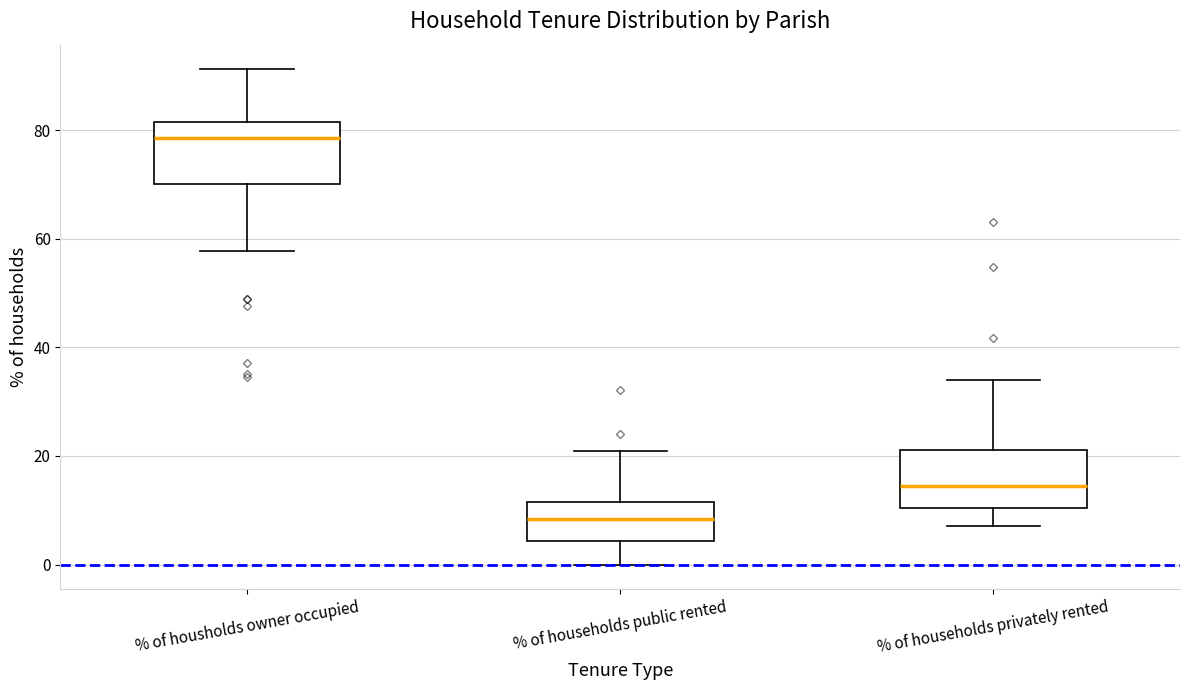

Where is the lower edge of the box for % of households privately rented on the y-axis? The values are not printed on the chart, so give them approximately, as read against the axis.

10